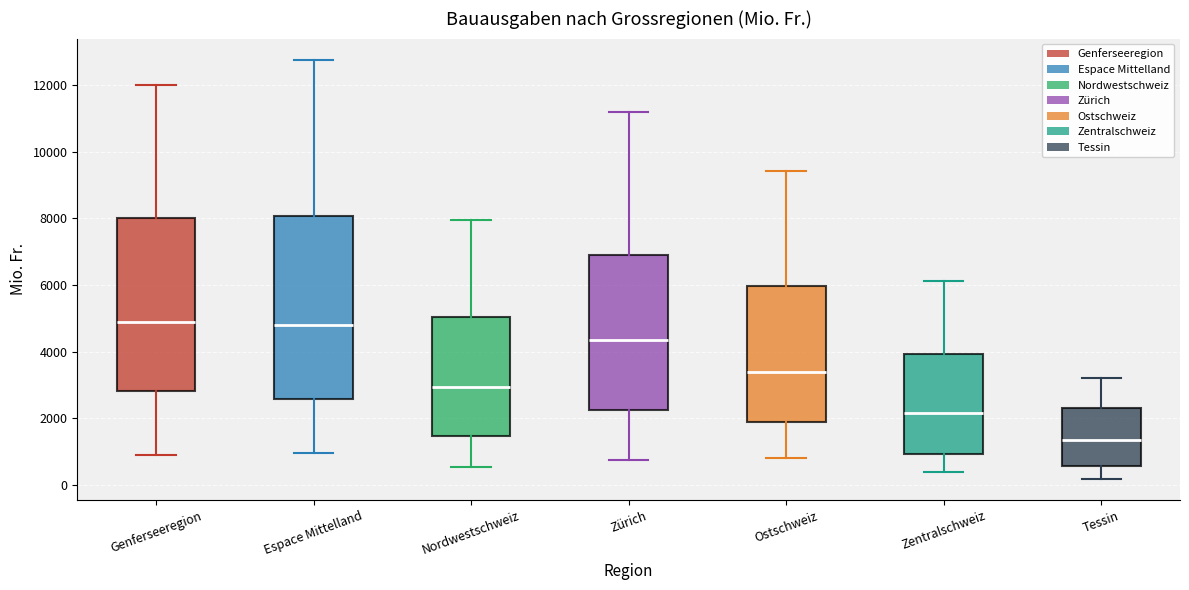

Reading left to right, read every box against the y-axis: the position of its median line, the range the box covers, and the ends of its whiskers. The values are not printed on the chart, so give them approximately, as read against the axis.

Genferseeregion: median 4800, box 2800 to 8000, whiskers 800 to 12000
Espace Mittelland: median 4800, box 2600 to 8000, whiskers 1000 to 12800
Nordwestschweiz: median 3000, box 1400 to 5000, whiskers 600 to 8000
Zürich: median 4400, box 2200 to 6800, whiskers 800 to 11200
Ostschweiz: median 3400, box 1800 to 6000, whiskers 800 to 9400
Zentralschweiz: median 2200, box 1000 to 4000, whiskers 400 to 6200
Tessin: median 1400, box 600 to 2400, whiskers 200 to 3200